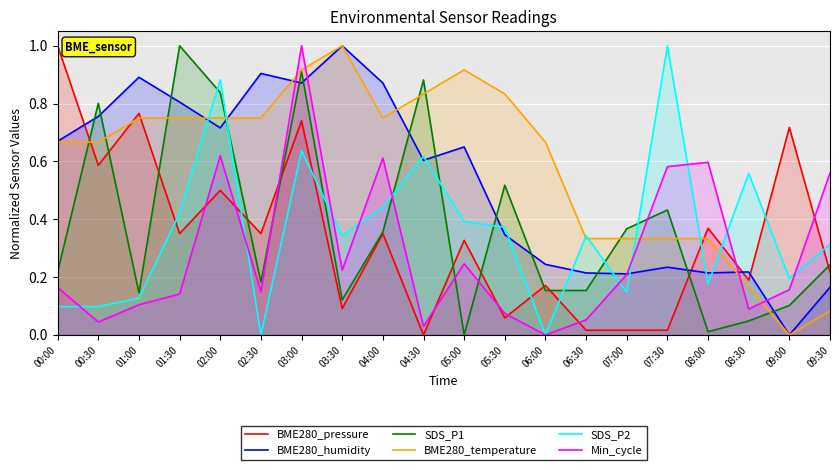

What is the difference between the maximum and minimum values in the BME280_temperature series?

1.0